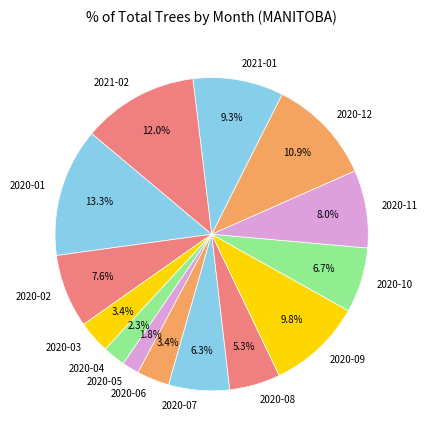

How many segments does this pie chart have?

14